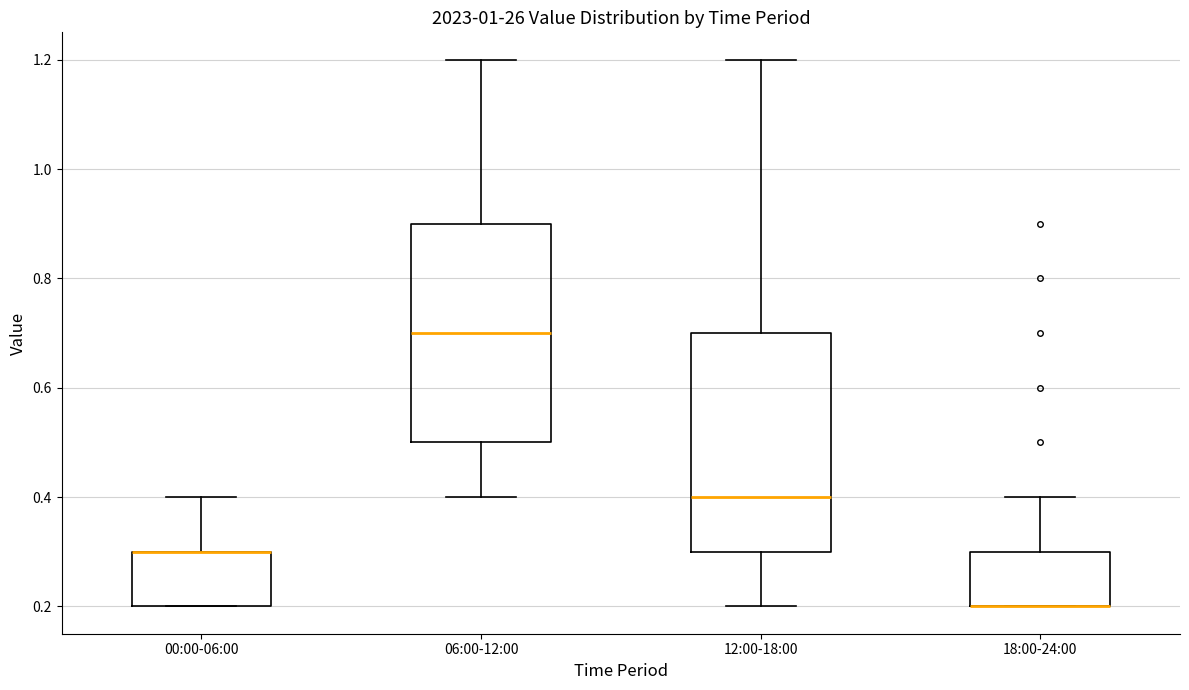

Where is the lower edge of the box for 18:00-24:00 on the y-axis? The values are not printed on the chart, so give them approximately, as read against the axis.

0.2